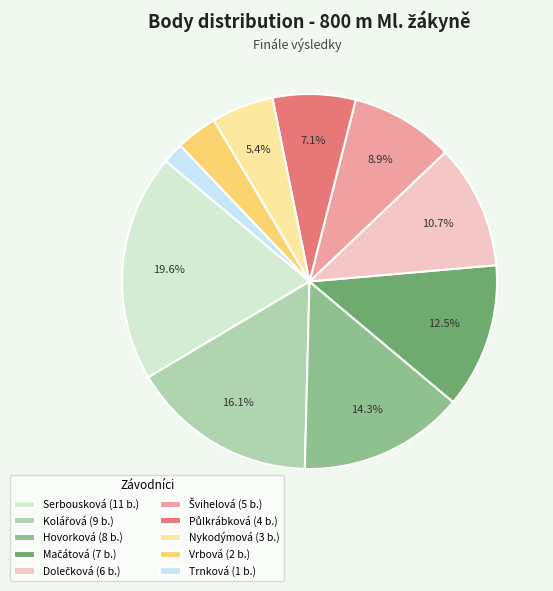

How much of the chart is everything except Hovorková (8 b.)?

85.7%